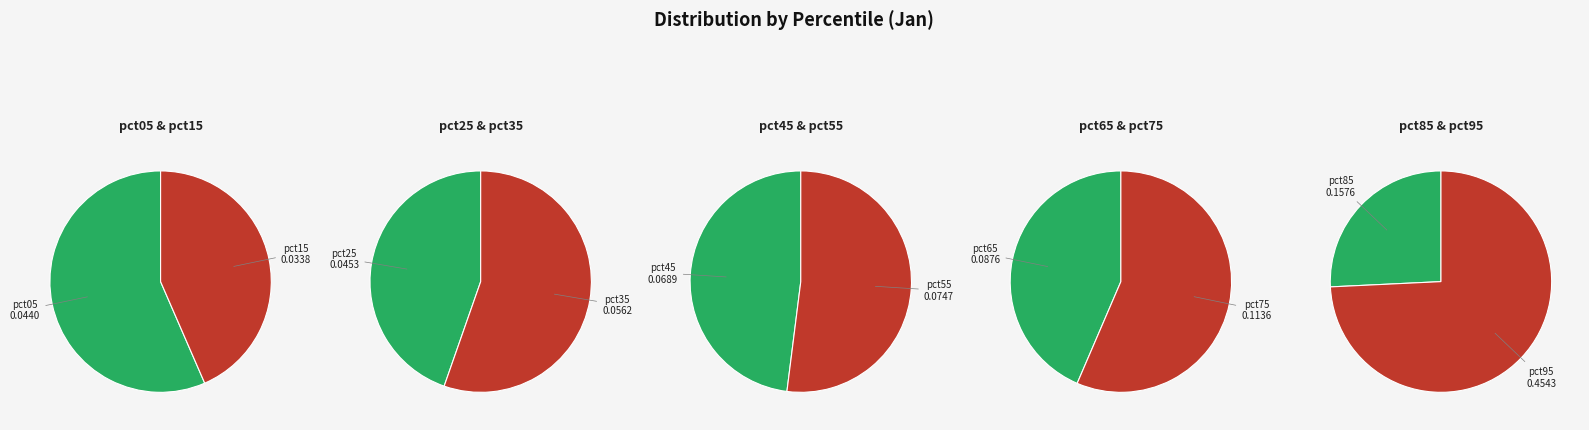

How many slices are in this pie chart?

10